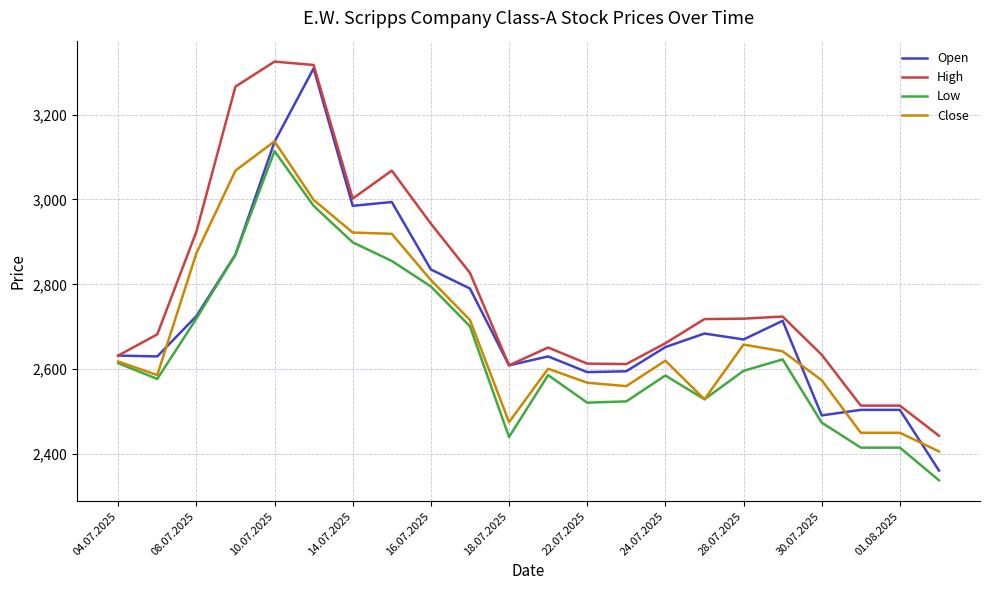

Which series has the widest spread of values?

Open